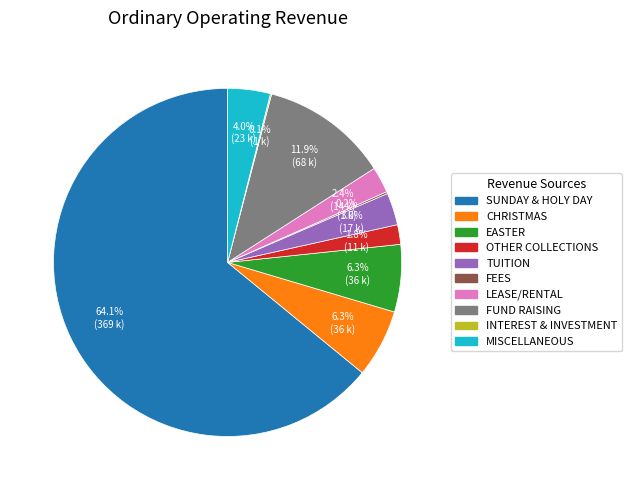

Does TUITION account for over 50% of the chart?

No